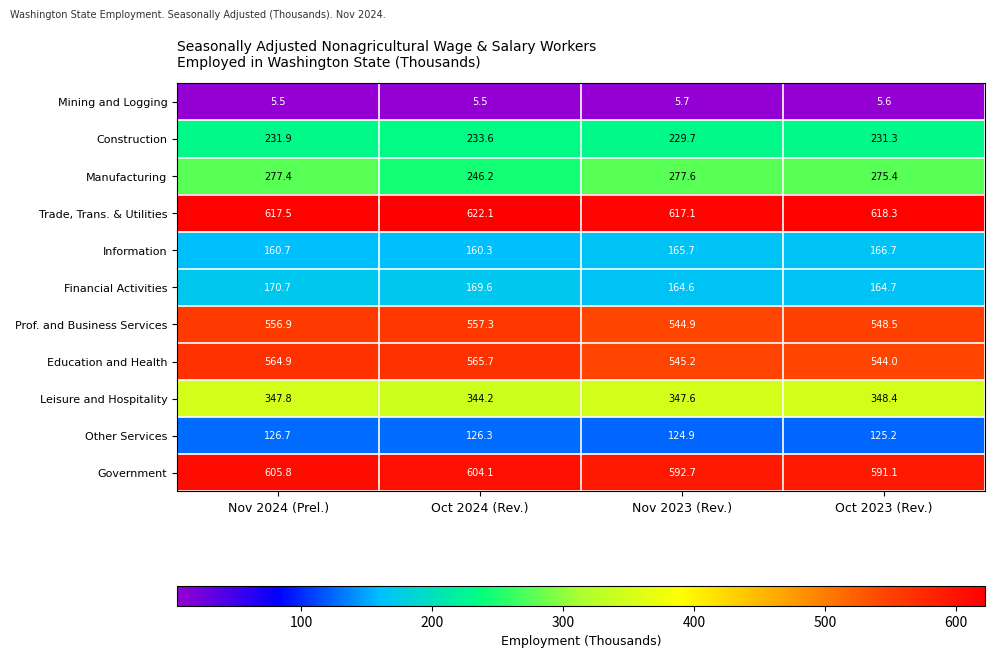

What is the difference between the second highest and second lowest values in the Education and Health series?

19.7